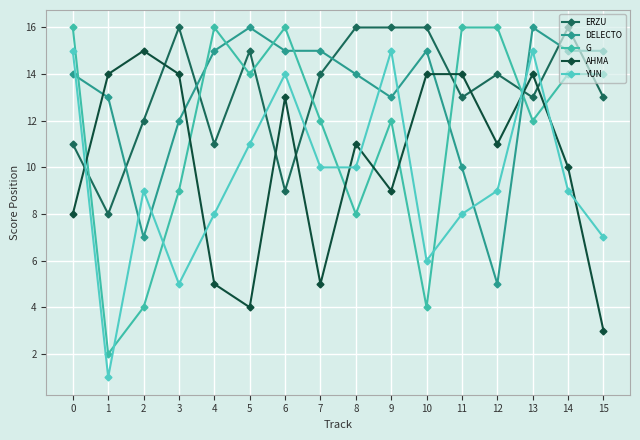

True or false: YUN has more than 0 points higher than both neighbors.

True